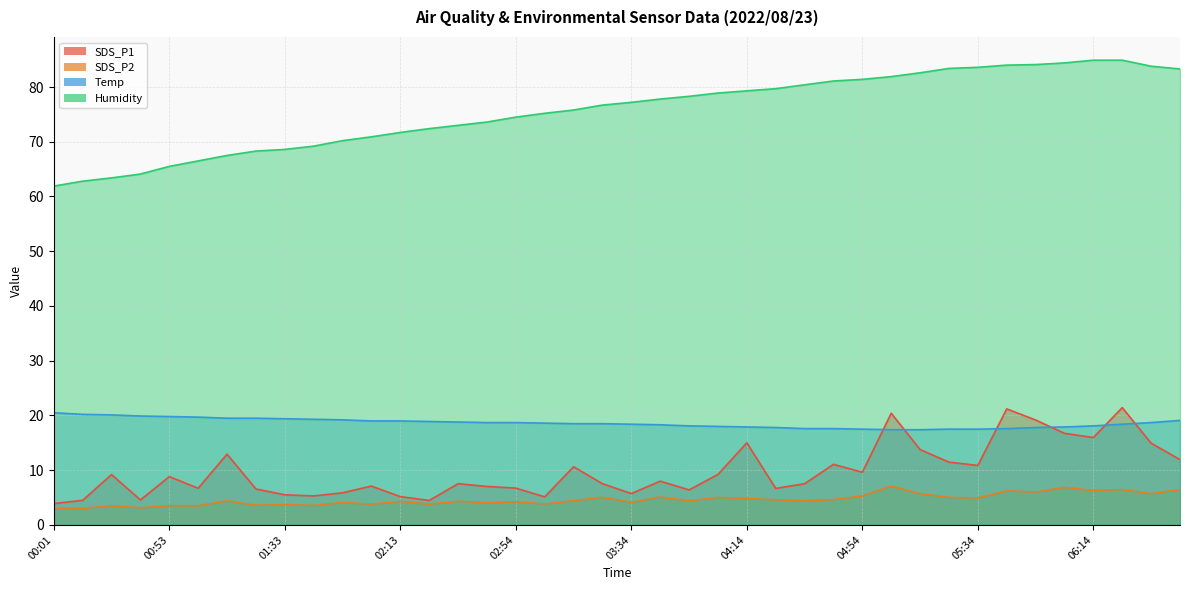

Is it true that Temp equals 19.3 at 01:43?

True